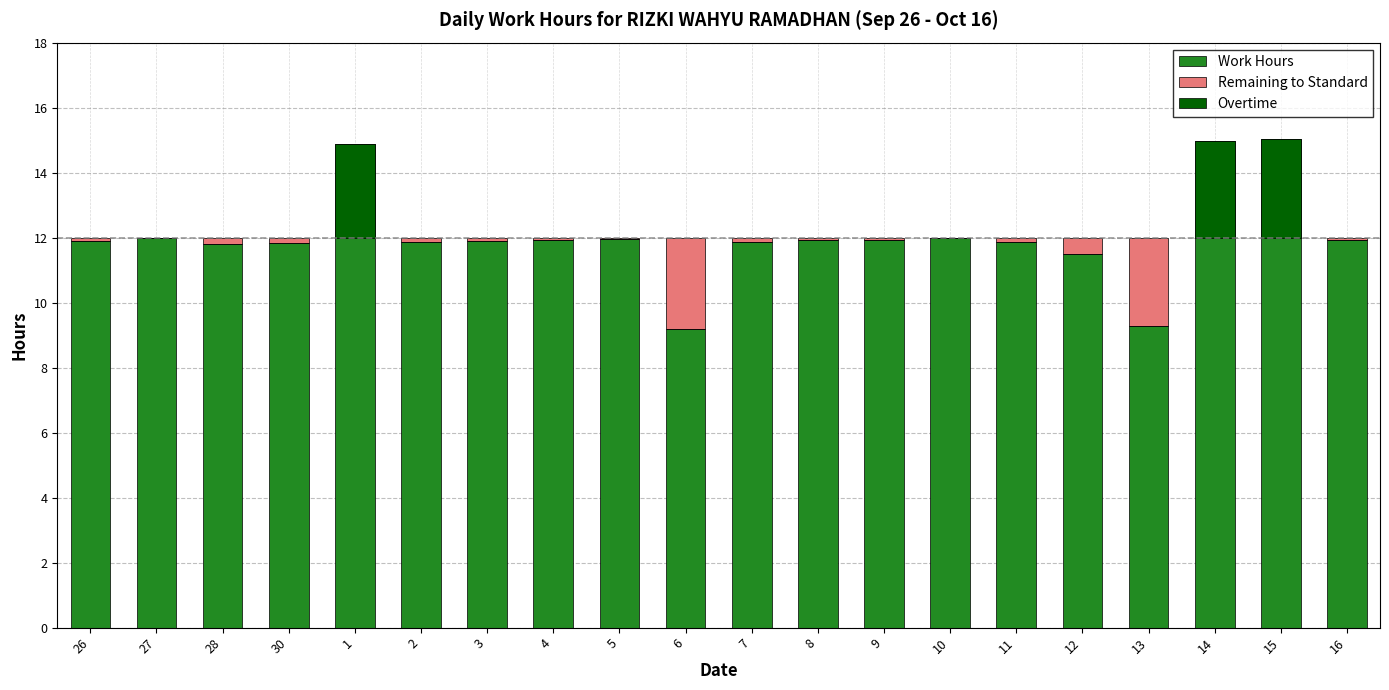

How many data points in Remaining to Standard are above 0?

17